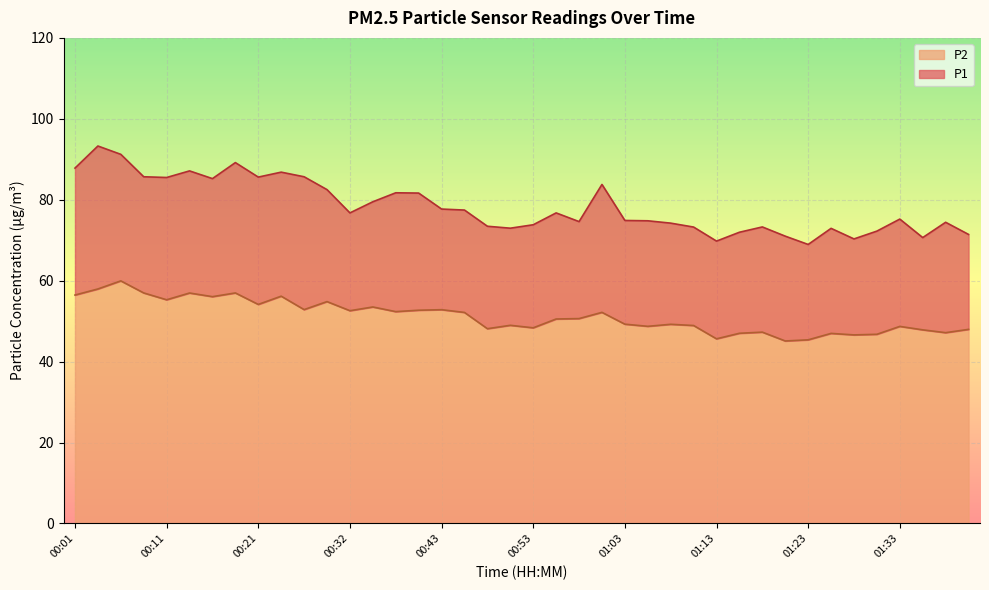

True or false: P2 and P1 cross at least once.

False